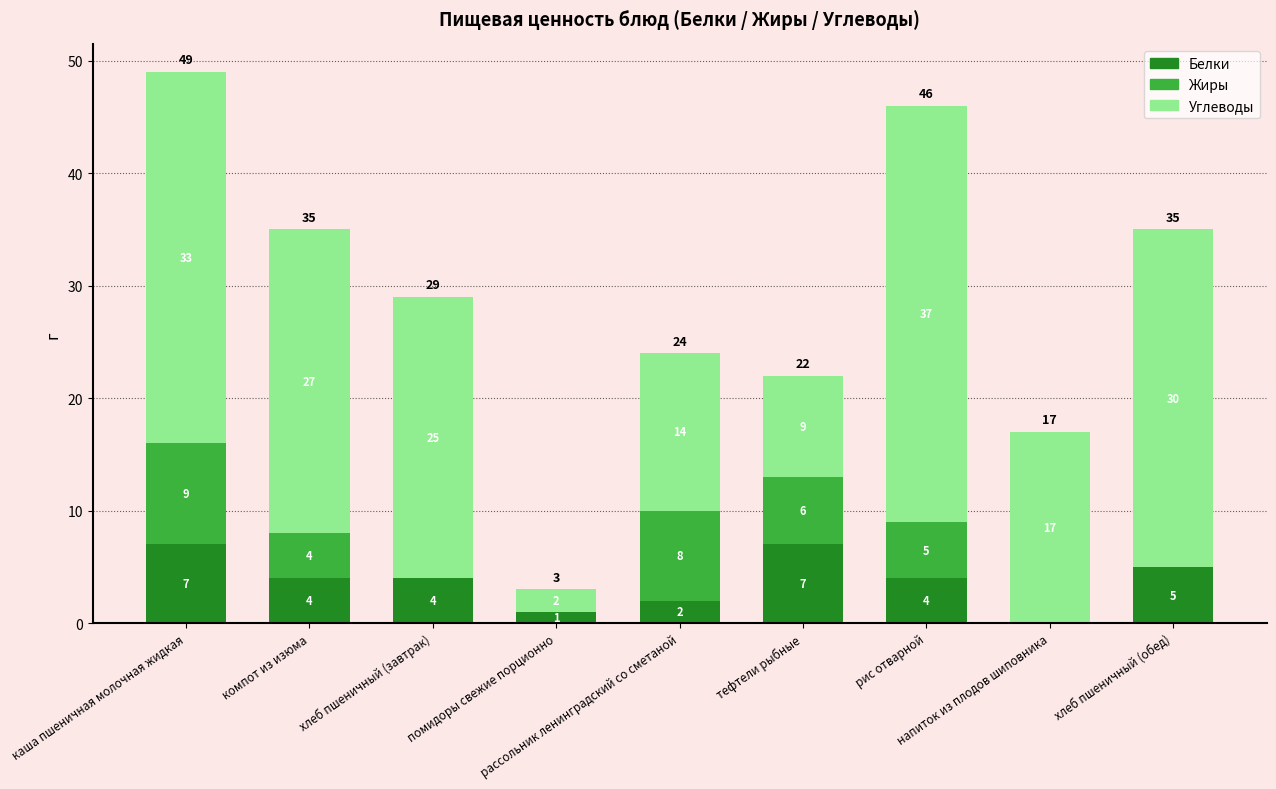

What are all the series names shown in the legend?

Белки, Жиры, Углеводы